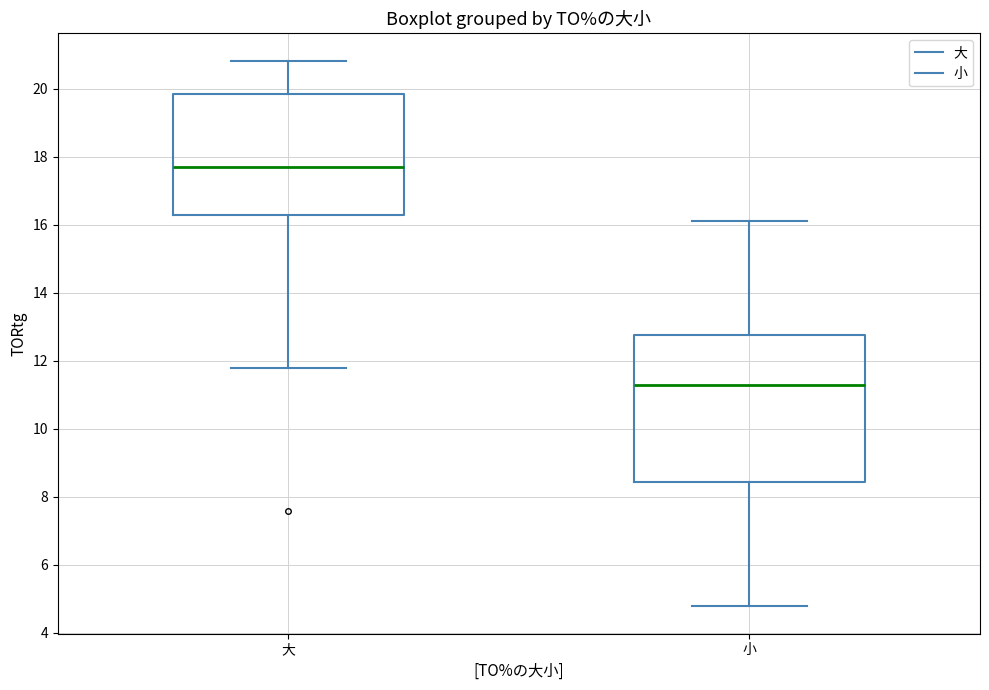

Comparing the boxes themselves (not the whiskers), which one is the tallest?

小